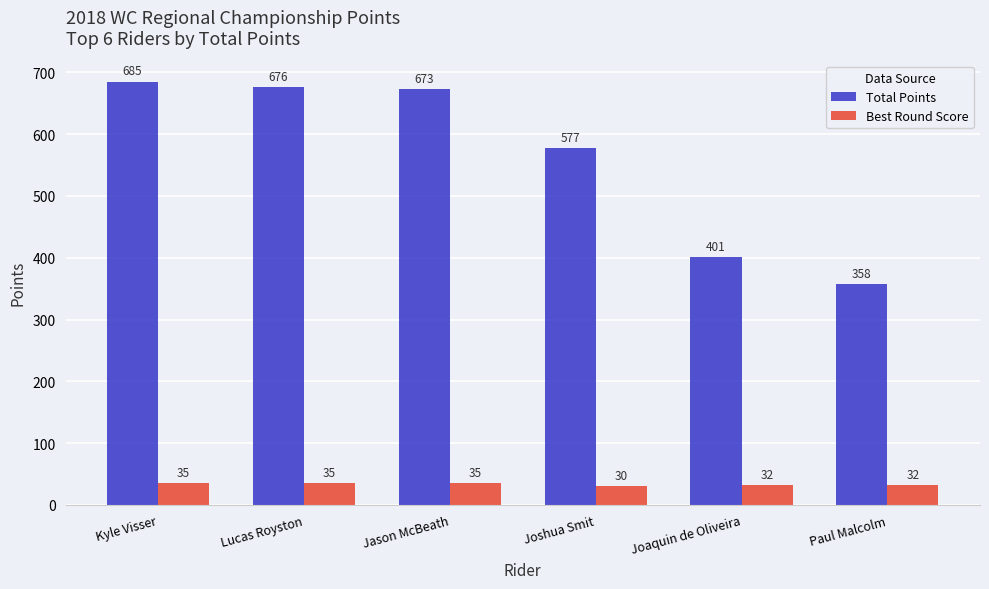

What is the difference between the second highest and minimum values in the Best Round Score series?

5